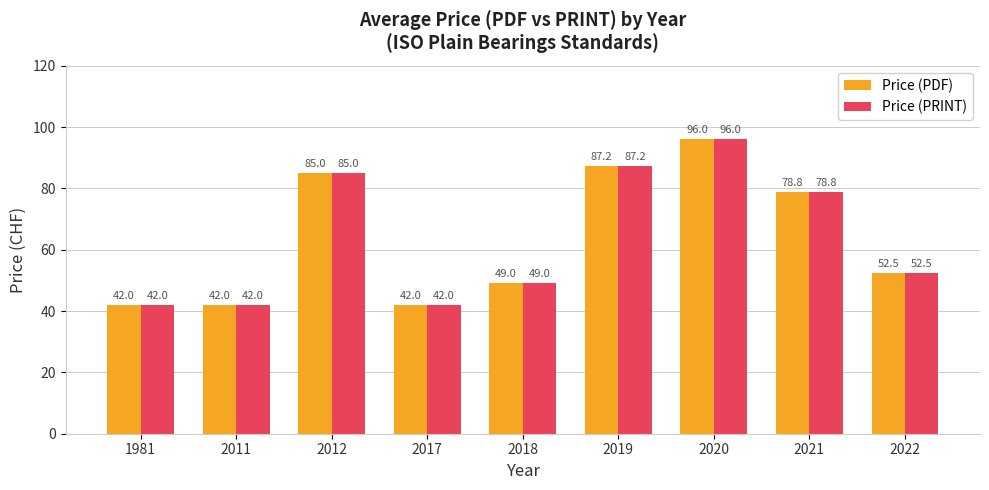

How many bars are there in each group?

2